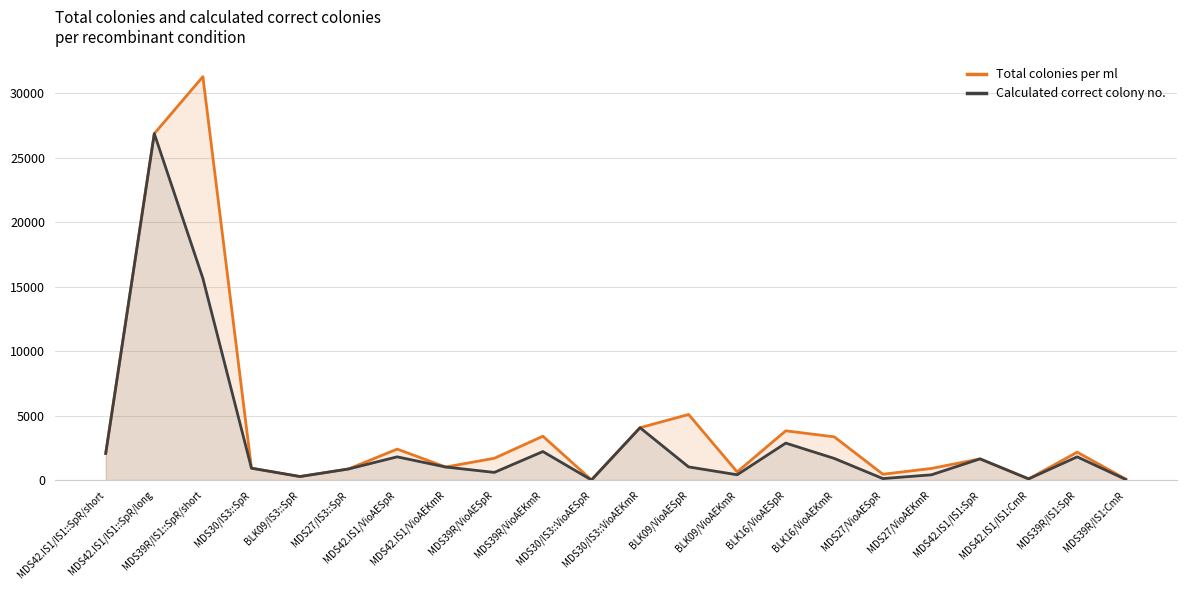

Rank the categories by Calculated correct colony no. value from lowest to highest.

MDS30/IS3::VioAESpR, MDS39R/IS1:CmR, MDS42.IS1/IS1:CmR, MDS27/VioAESpR, BLK09/IS3::SpR, MDS27/VioAEKmR, BLK09/VioAEKmR, MDS39R/VioAESpR, MDS27/IS3::SpR, MDS30/IS3::SpR, MDS42.IS1/VioAEKmR, BLK09/VioAESpR, MDS42.IS1/IS1:SpR, BLK16/VioAEKmR, MDS39R/IS1:SpR, MDS42.IS1/VioAESpR, MDS42.IS1/IS1::SpR/short, MDS39R/VioAEKmR, BLK16/VioAESpR, MDS30/IS3::VioAEKmR, MDS39R/IS1::SpR/short, MDS42.IS1/IS1::SpR/long